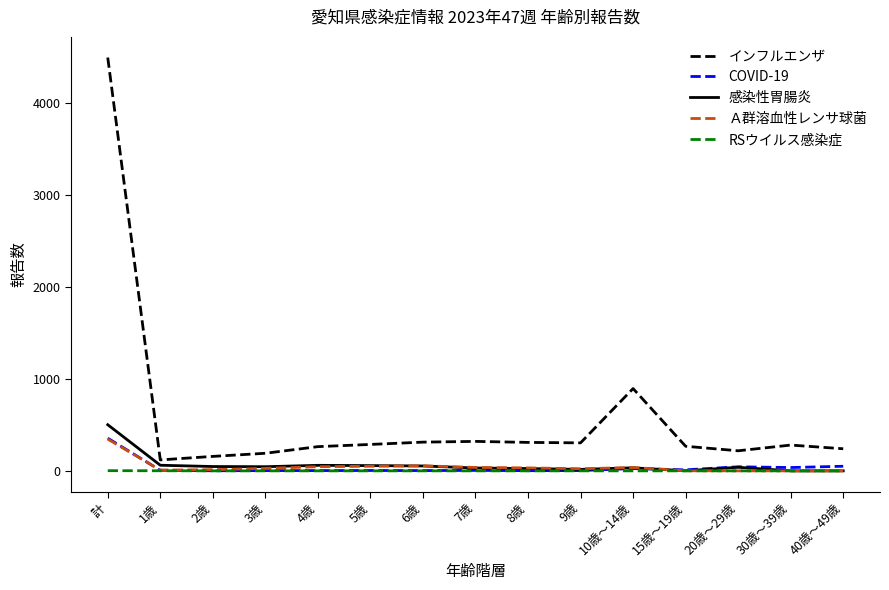

What is the difference between the Ａ群溶血性レンサ球菌 values at 20歳～29歳 and 2歳?

13